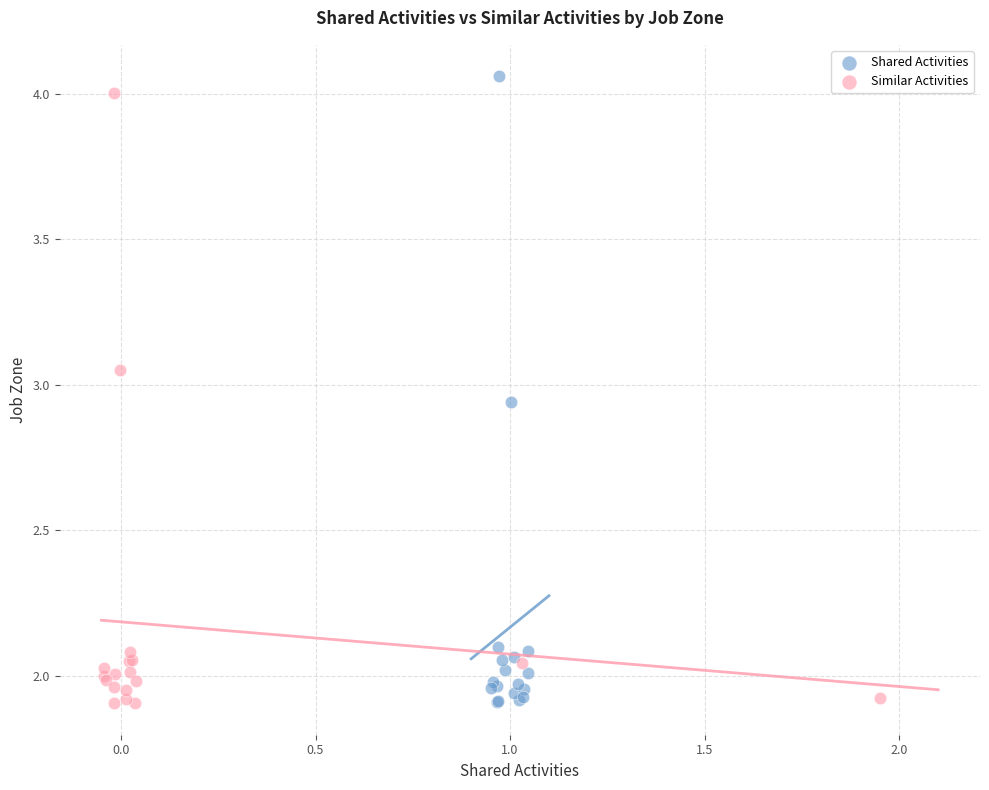

Which series has the largest Y range (max minus min)?

Shared Activities